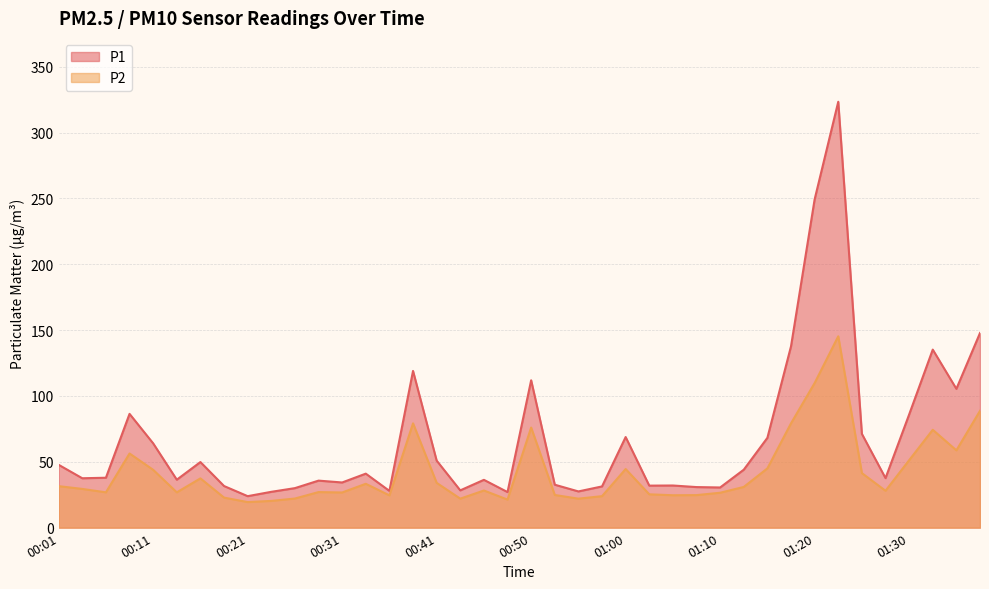

Rank the series at 01:32 from highest to lowest value.

P1, P2